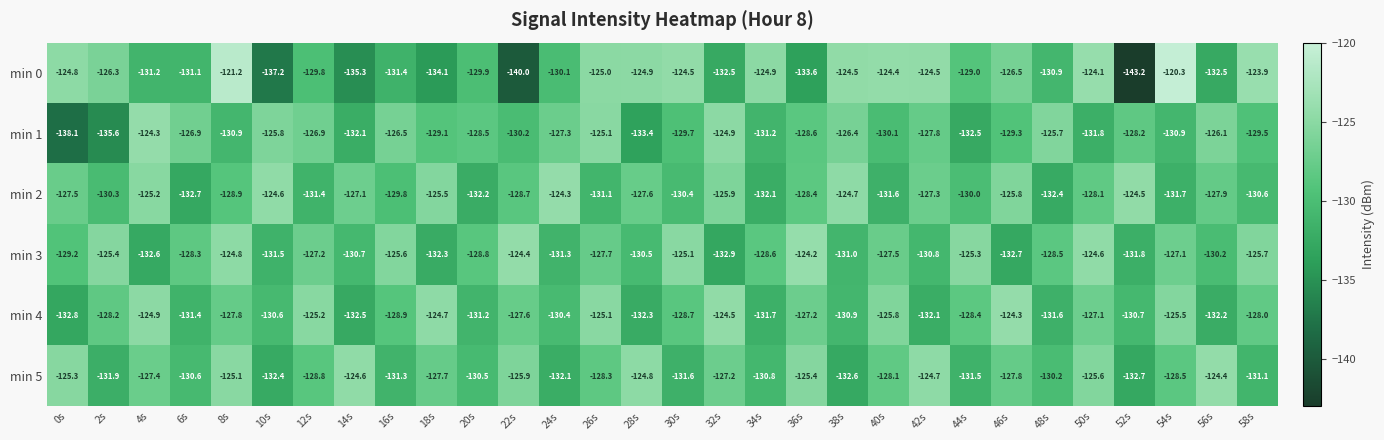

What is the difference between the min 3 values at 56s and 42s?

0.6